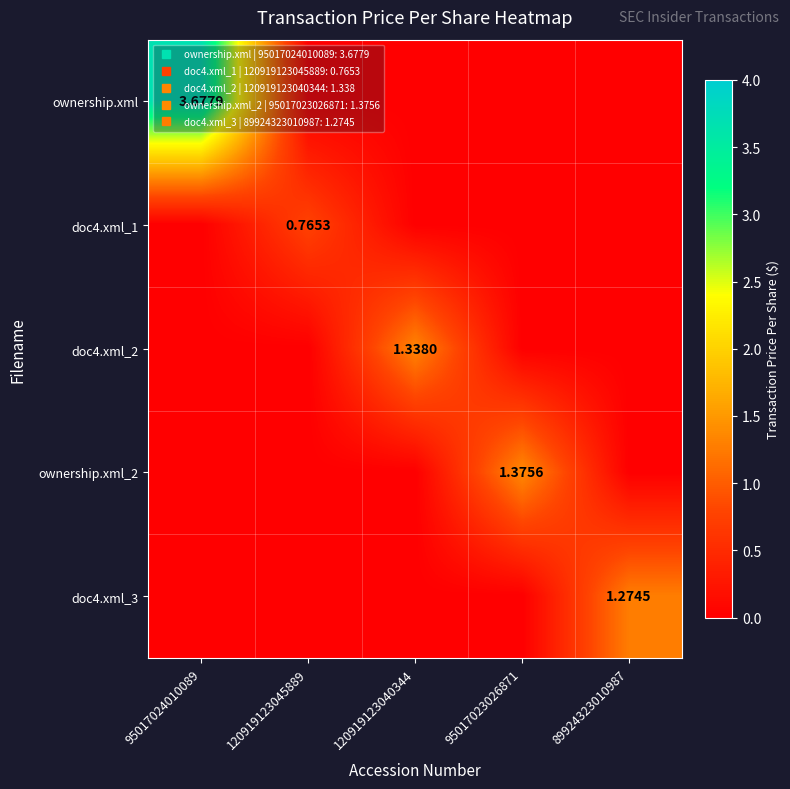

Count the number of categories in the chart.

5